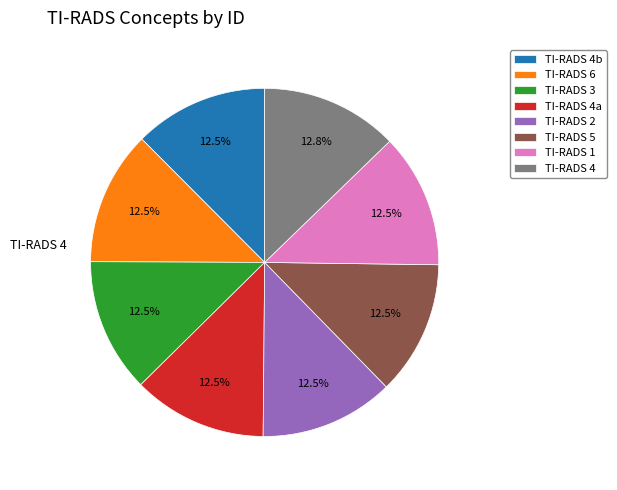

Is TI-RADS 5 the majority of the pie?

No